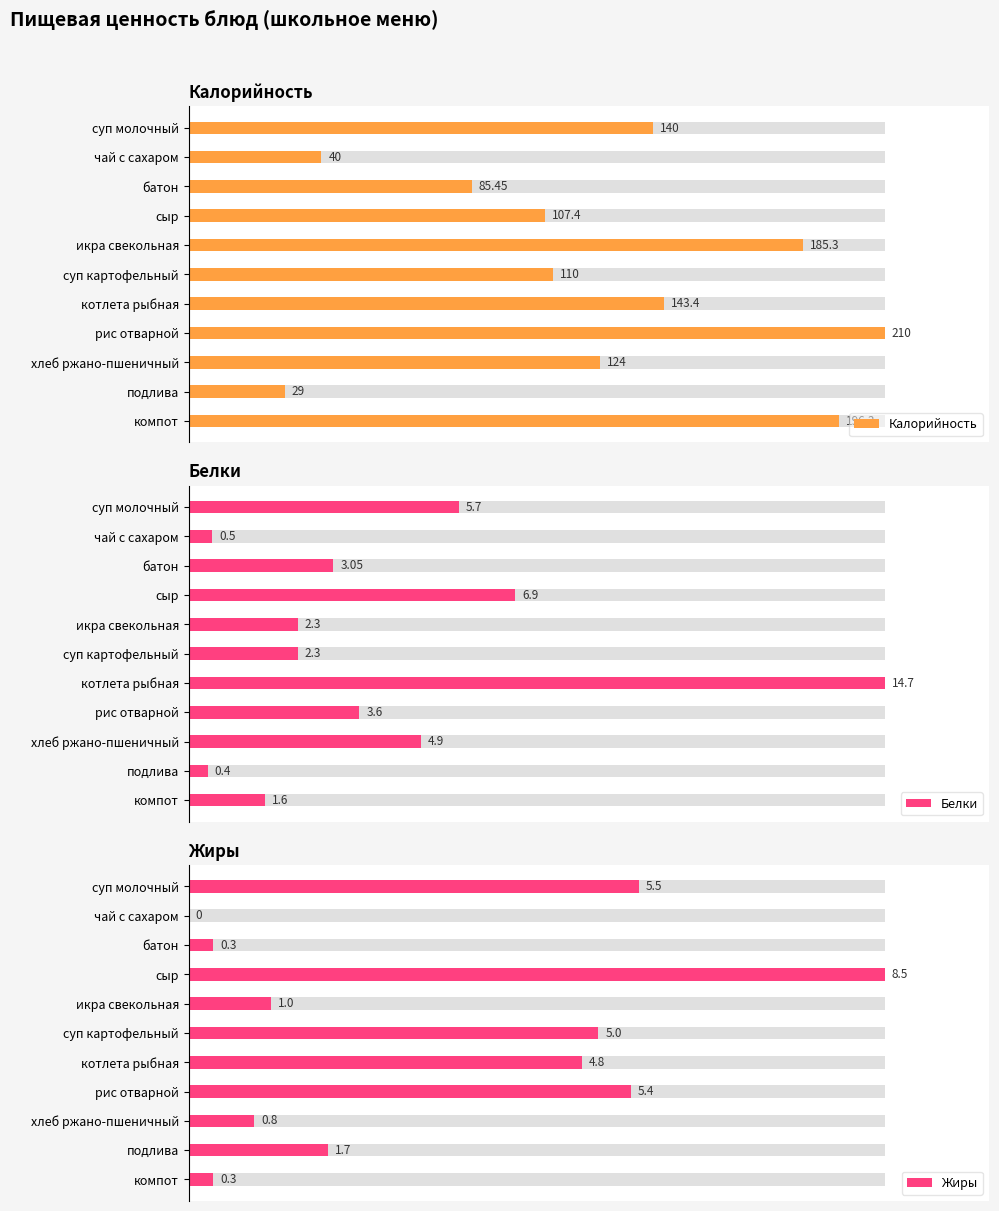

Reading right to left, transcribe all the data shown in this chart.

Калорийность: 196.3	29.0	124.0	210.0	143.4	110.0	185.3	107.4	85.5	40.0	140.0
Белки: 1.6	0.4	4.9	3.6	14.7	2.3	2.3	6.9	3.0	0.5	5.7
Жиры: 0.3	1.7	0.8	5.4	4.8	5.0	1.0	8.5	0.3	0.0	5.5